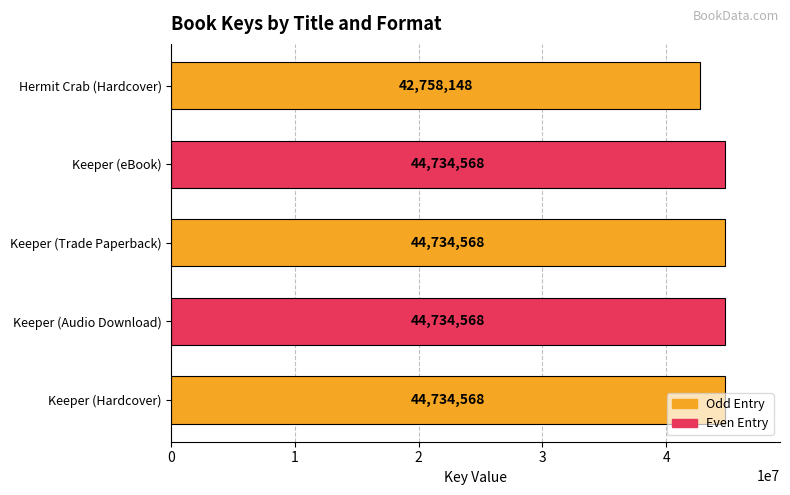

The value at Keeper (Audio Download) is 44734568. True or false?

True